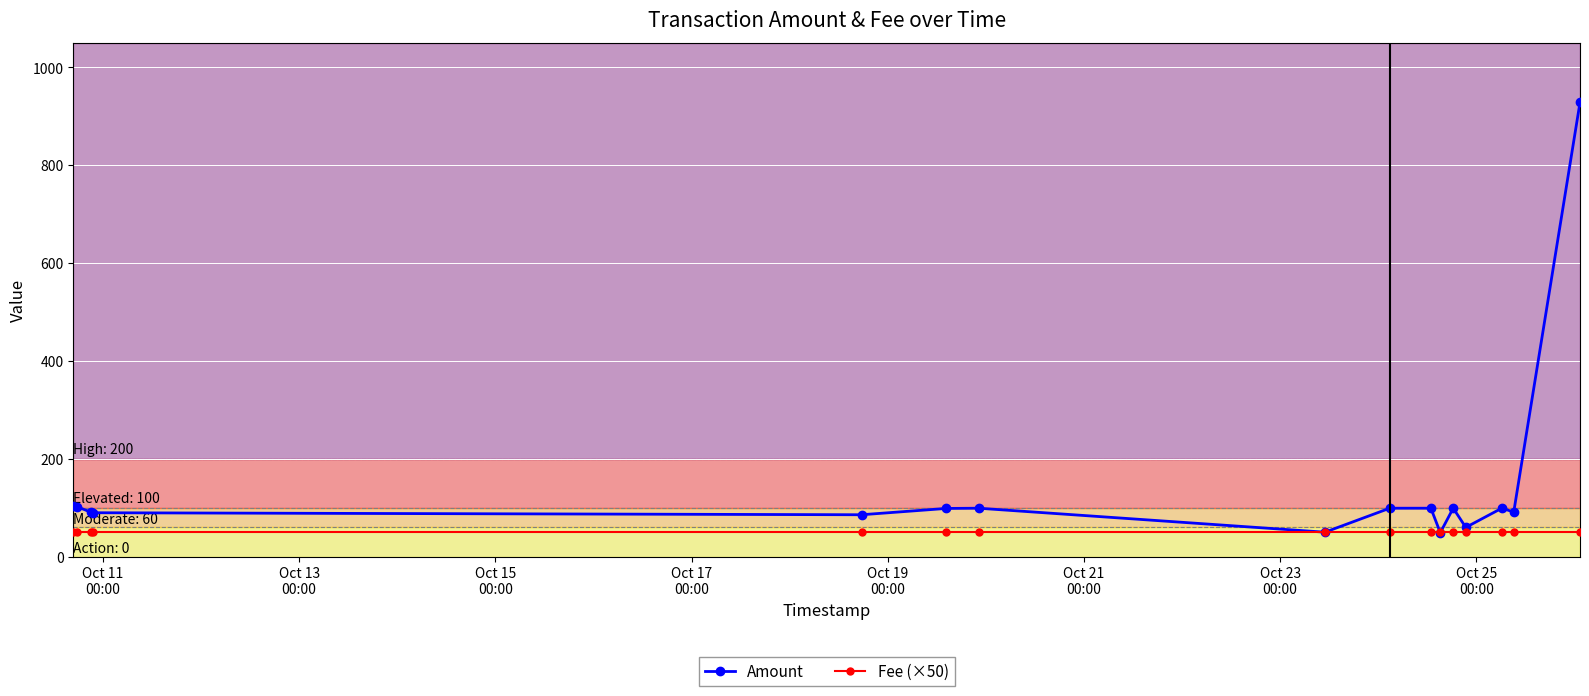

What is the highest value of the Fee (×50) series?

50.0